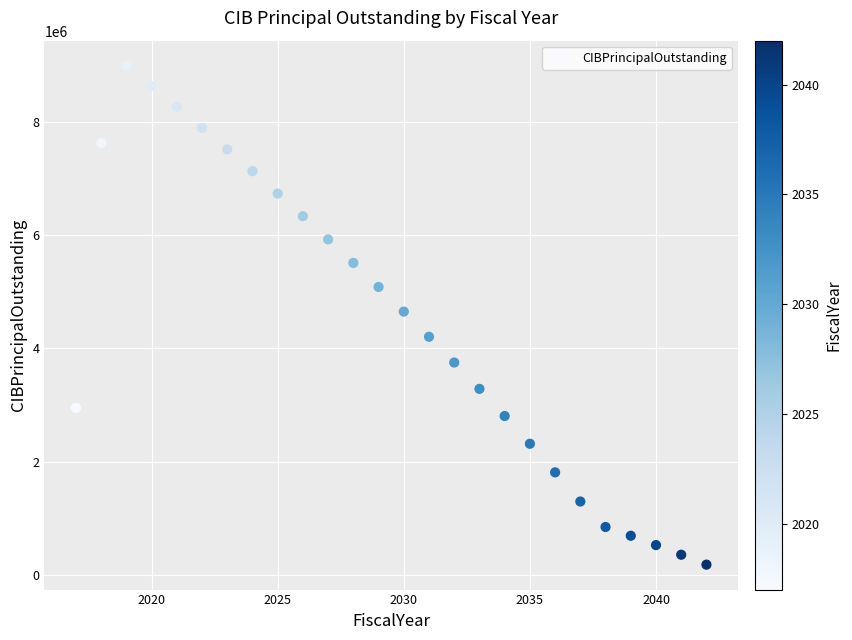

What is the range of Y values (max minus min)?

8815000